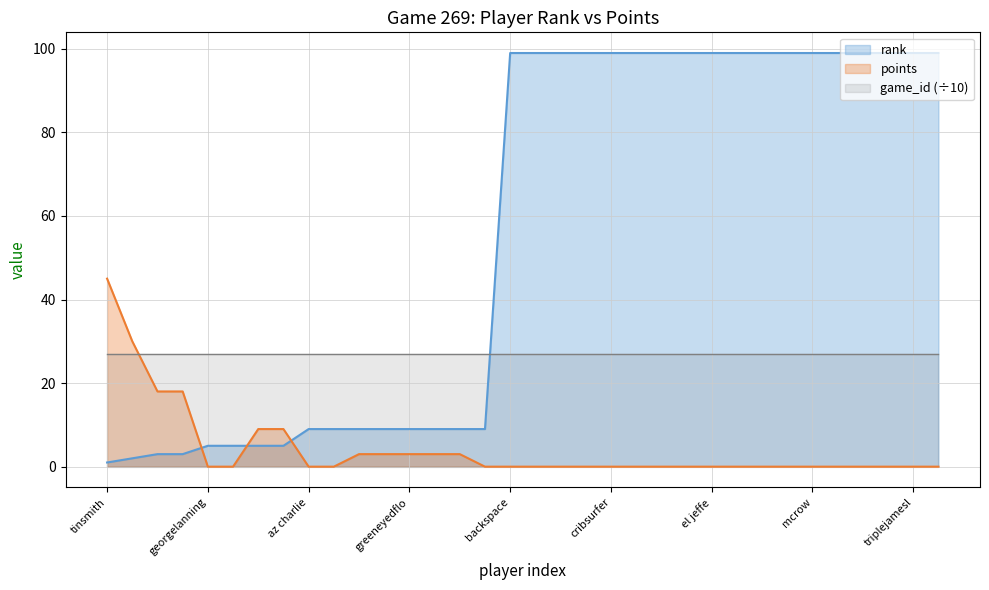

Which series changed the most between bernie49251 and mcrow?

rank